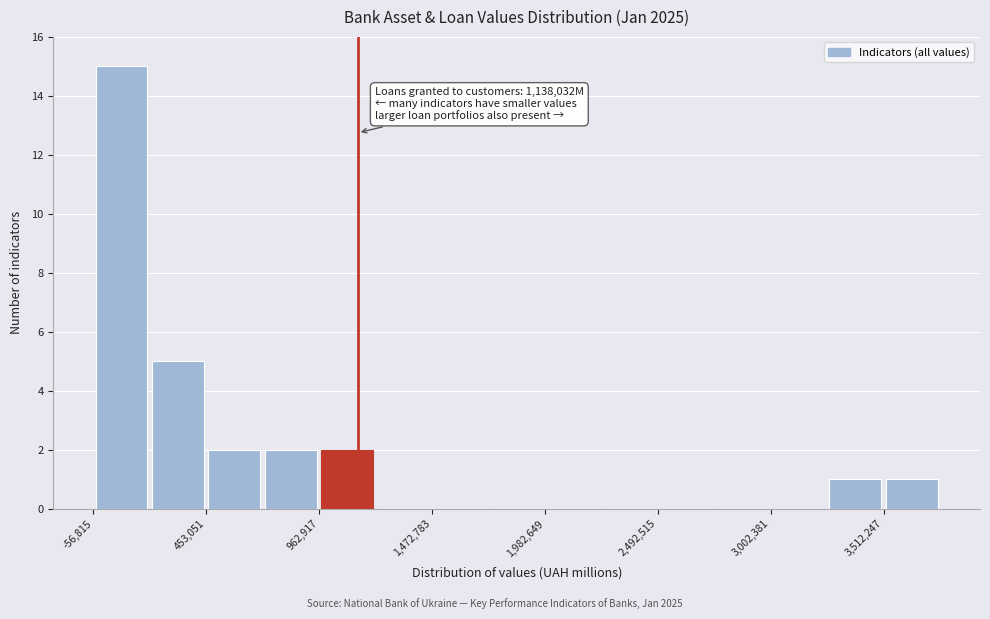

Read against the x-axis, roughly where is the centre of the tallest bar?

100000